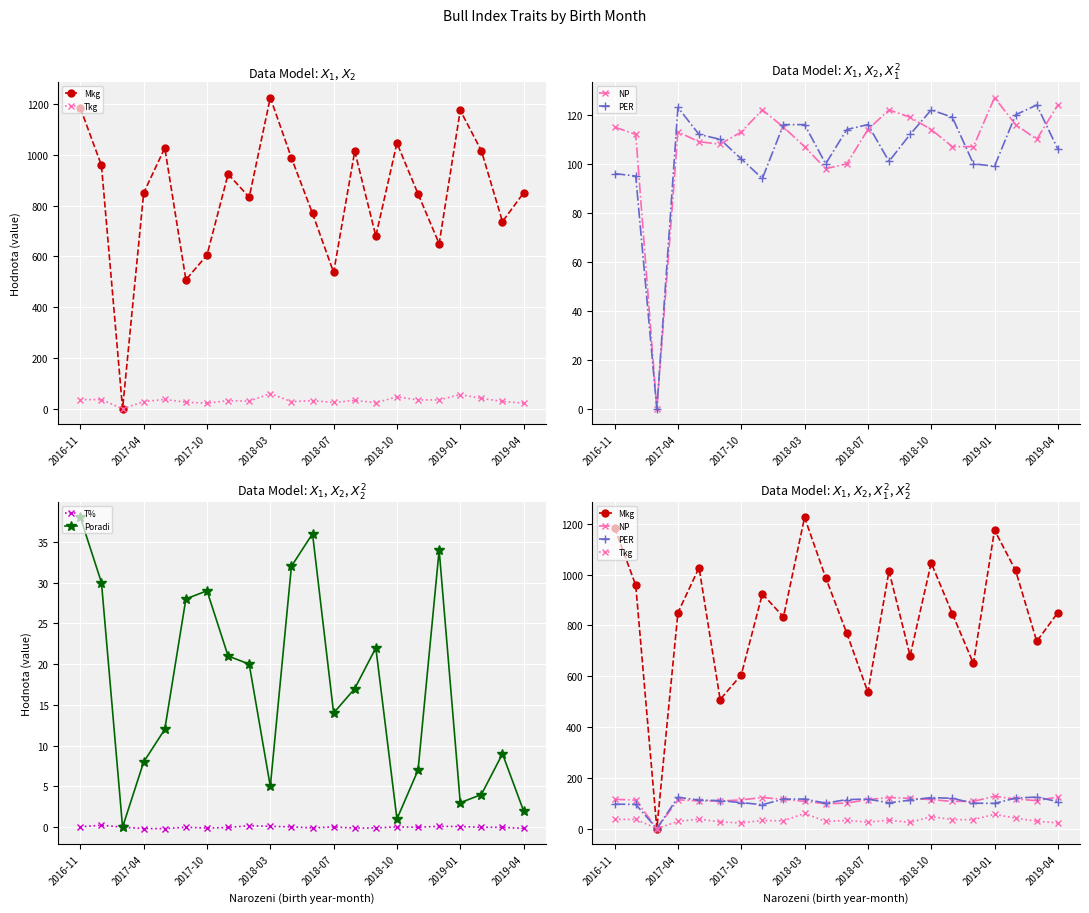

What is the maximum value for Poradi?

38.0